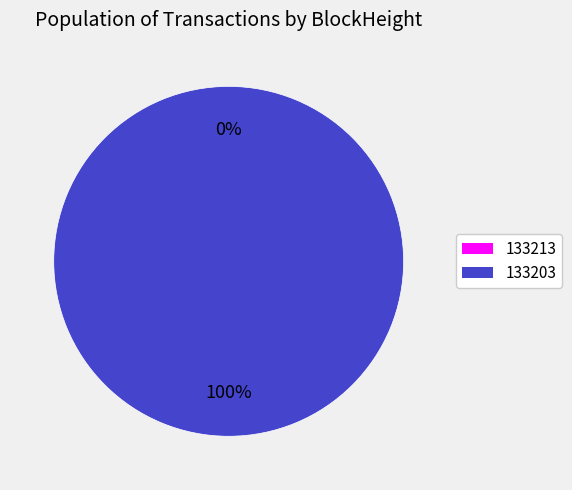

How many slices are in this pie chart?

2